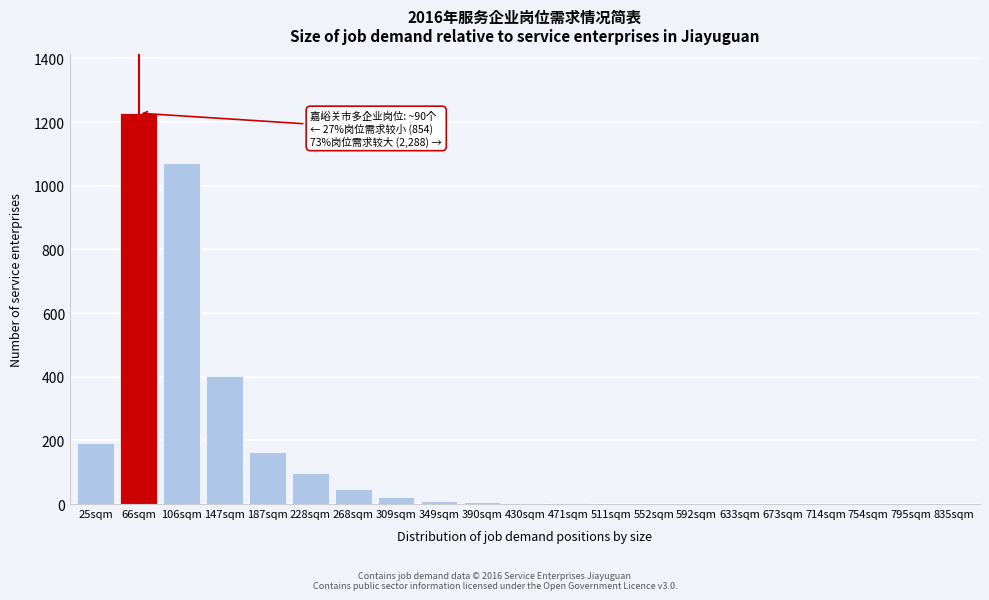

At which label is the value closest to 614?

147sqm